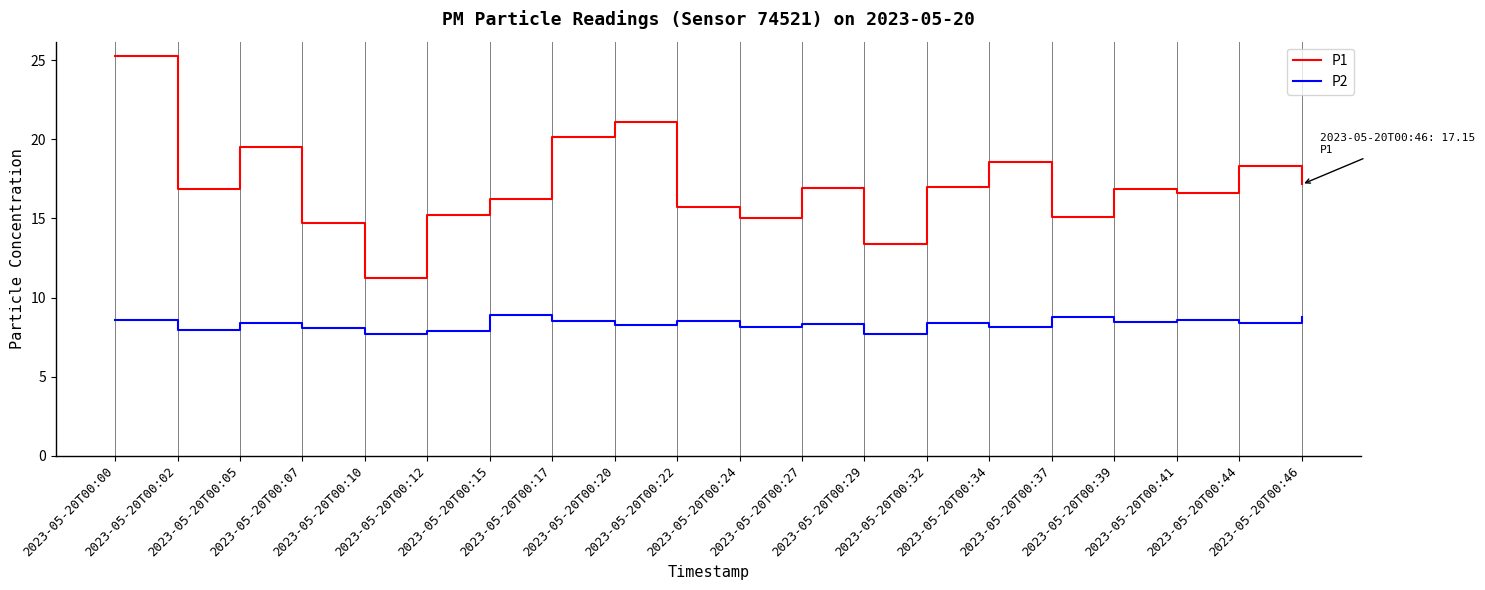

Which series has the largest range (max minus min)?

P1